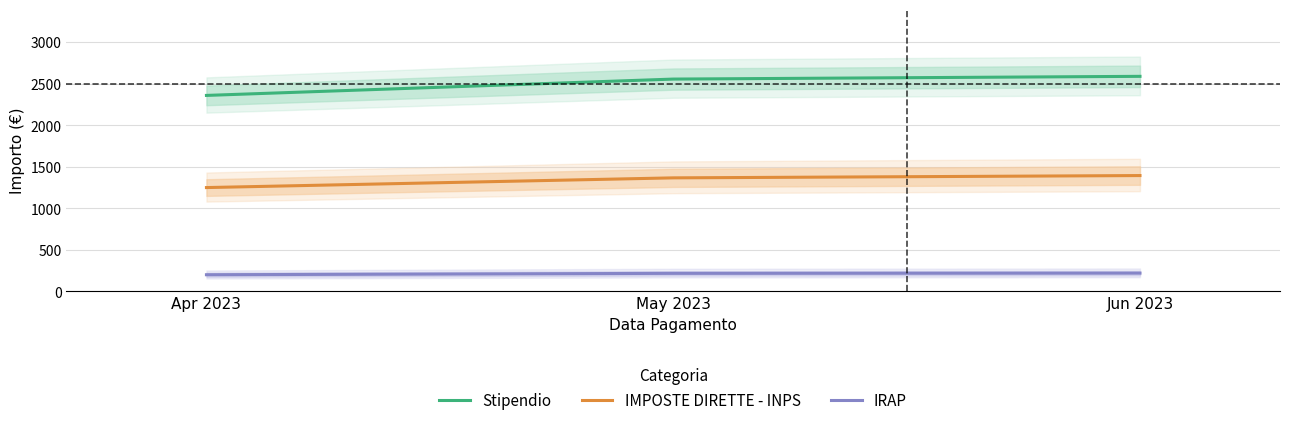

What is the difference between the maximum and minimum values in the IMPOSTE DIRETTE - INPS series?

144.5